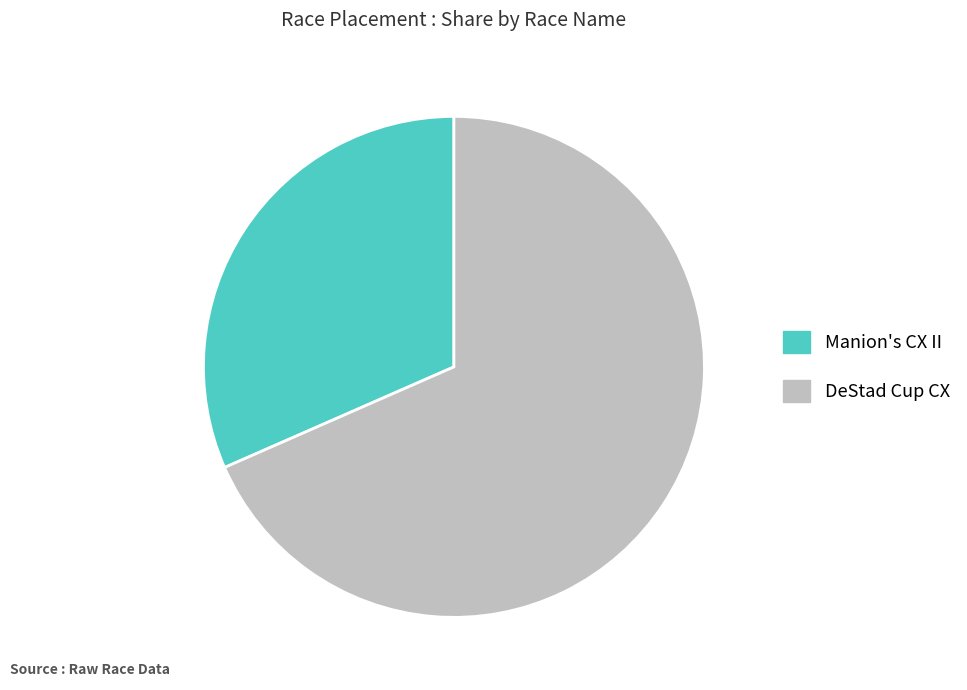

Which category has the smallest portion of the pie?

Manion's CX II